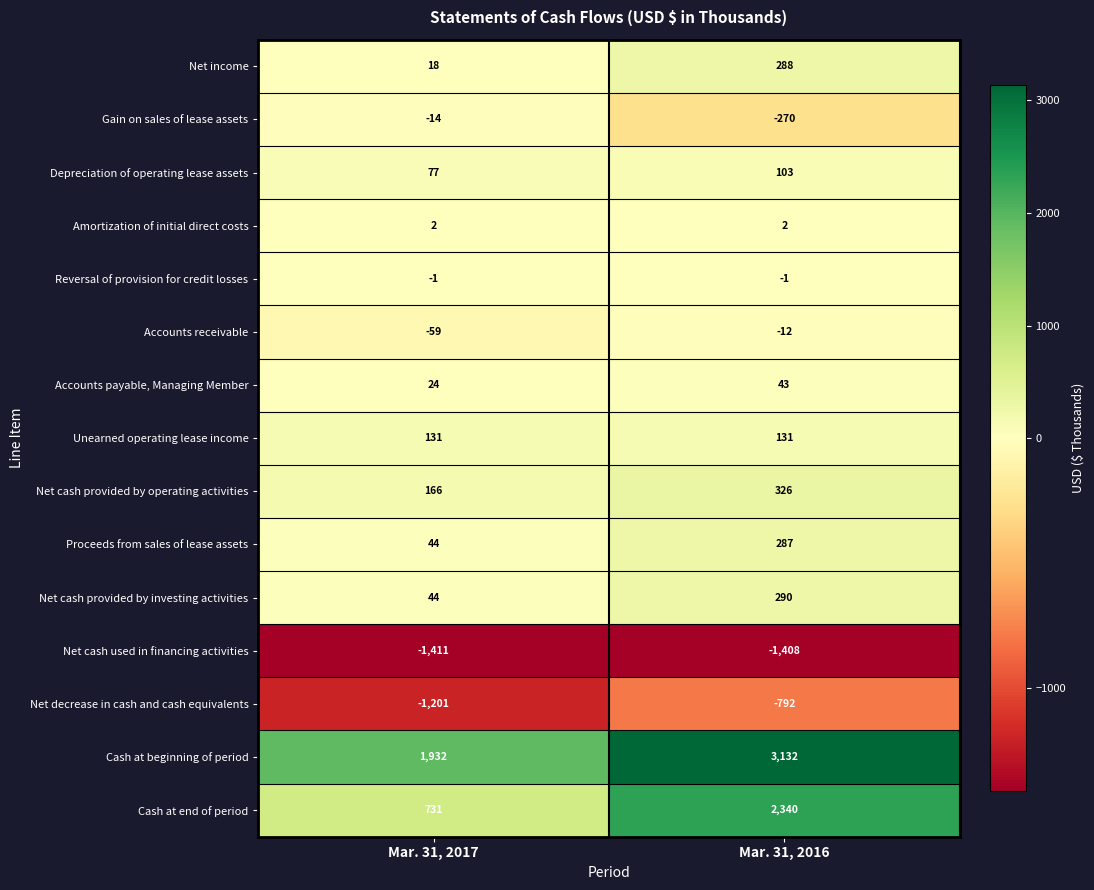

Between Mar. 31, 2017 and Mar. 31, 2016, which series saw the biggest shift?

Cash at end of period